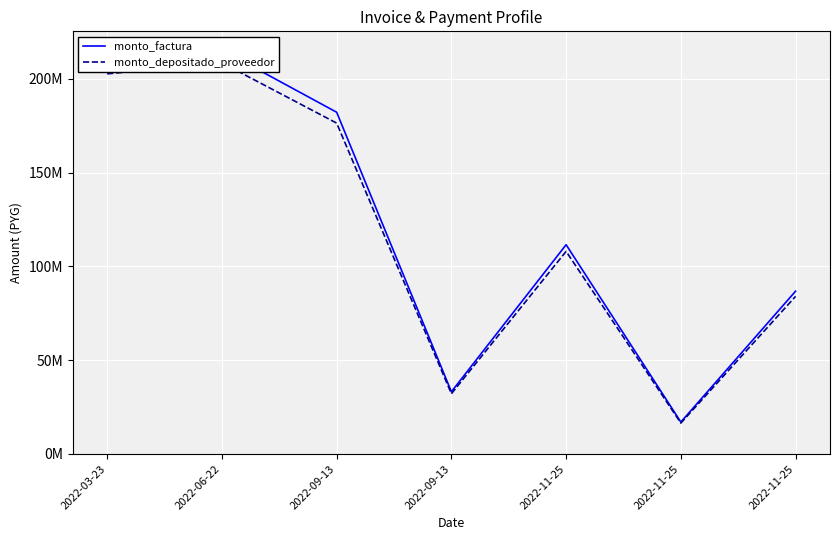

What is the minimum value shown in the chart?

16486200